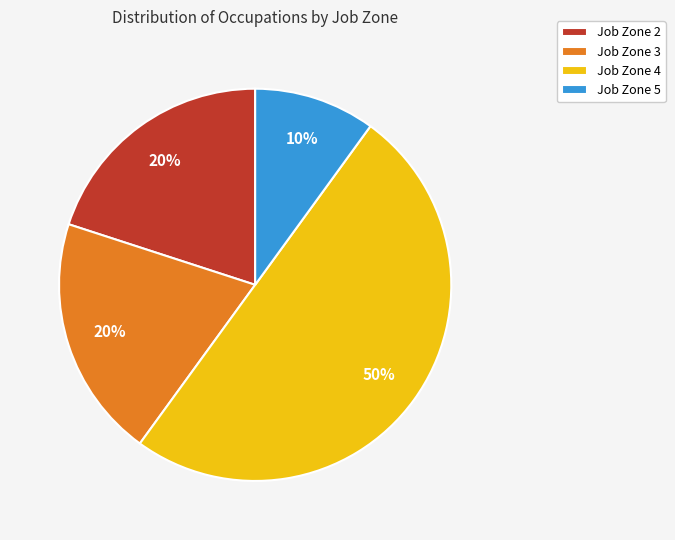

To the nearest percent, what portion does Job Zone 2 represent?

20%